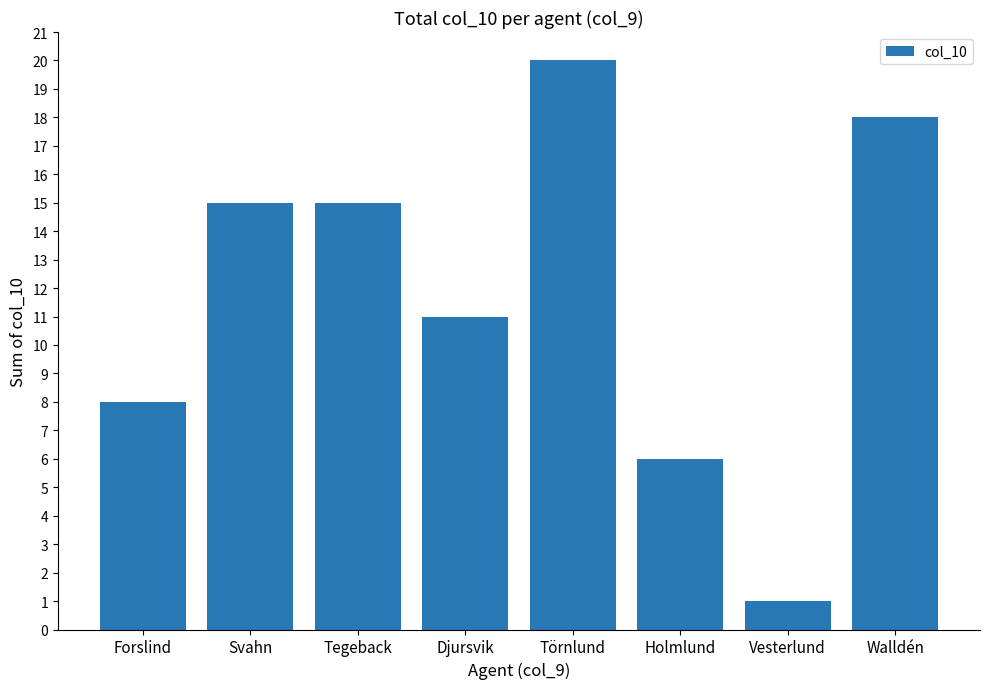

Reading left to right, what are all the values shown in this chart?

Forslind=8	Svahn=15	Tegeback=15	Djursvik=11	Törnlund=20	Holmlund=6	Vesterlund=1	Walldén=18